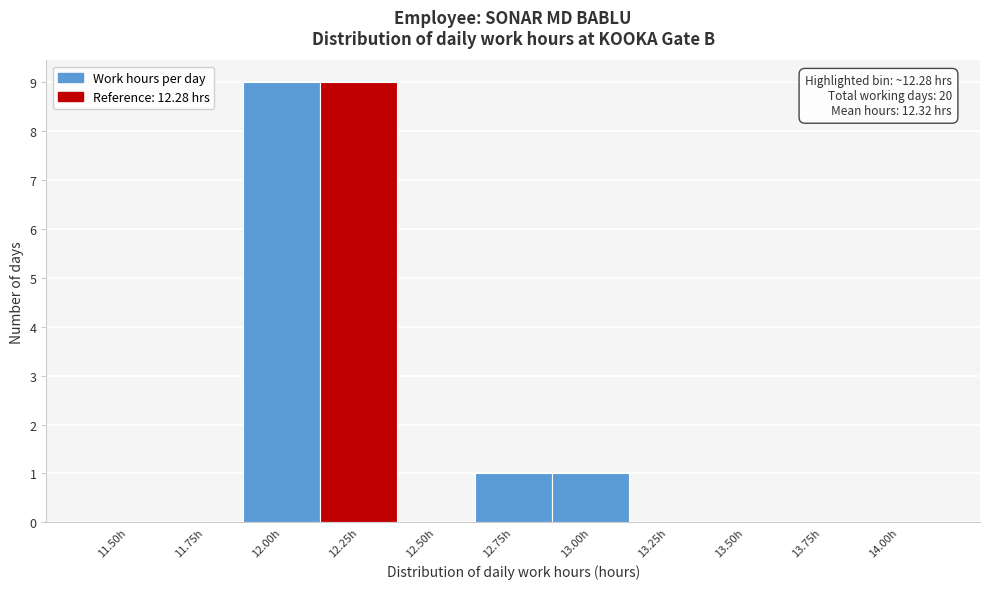

Reading right to left, list all the values displayed in this chart.

14.00h=0	13.75h=0	13.50h=0	13.25h=0	13.00h=1	12.75h=1	12.50h=0	12.25h=9	12.00h=9	11.75h=0	11.50h=0